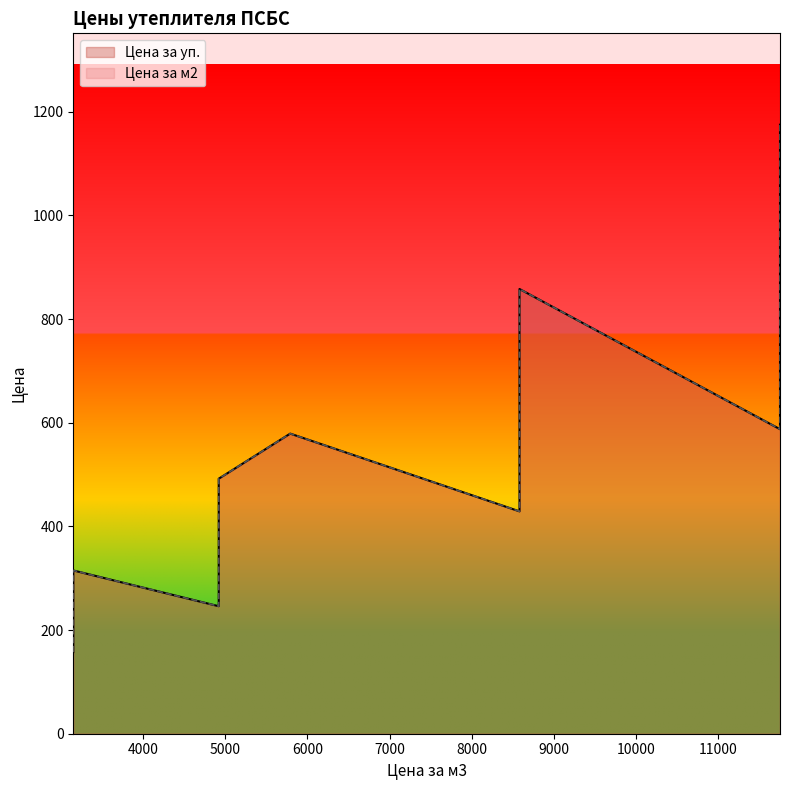

How many interior local peaks does the Цена за уп. series have?

3